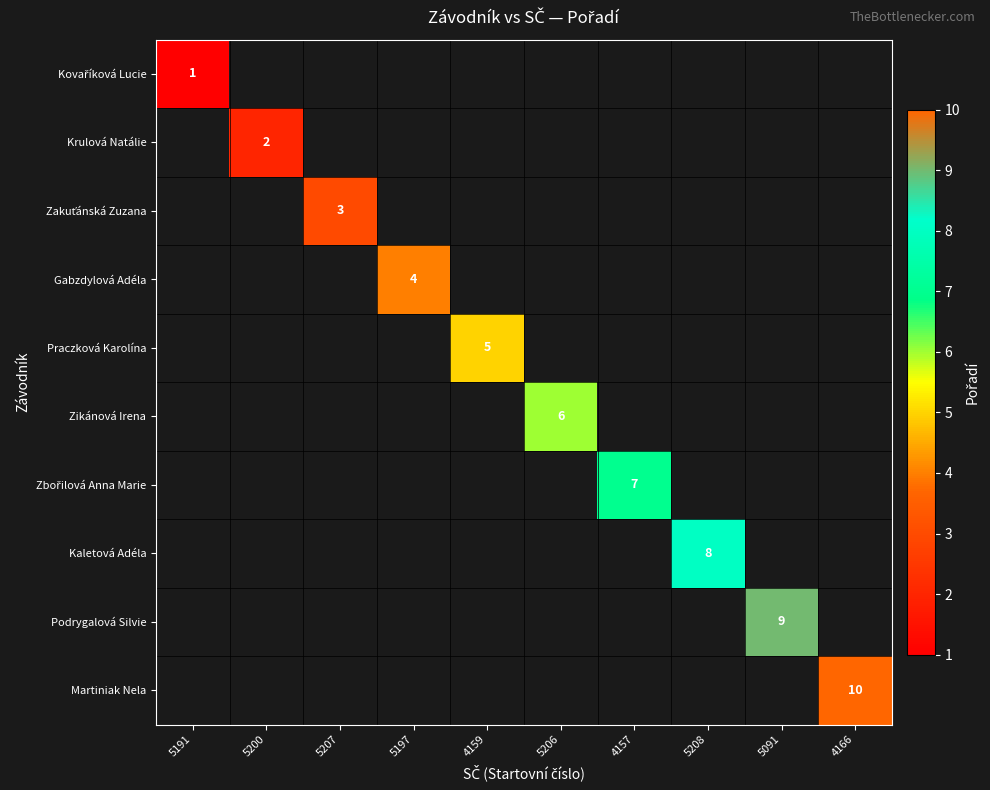

At 5206, list the series in order from smallest to largest.

Kovaříková Lucie, Krulová Natálie, Zakuťánská Zuzana, Gabzdylová Adéla, Praczková Karolína, Zikánová Irena, Zbořilová Anna Marie, Kaletová Adéla, Podrygalová Silvie, Martiniak Nela